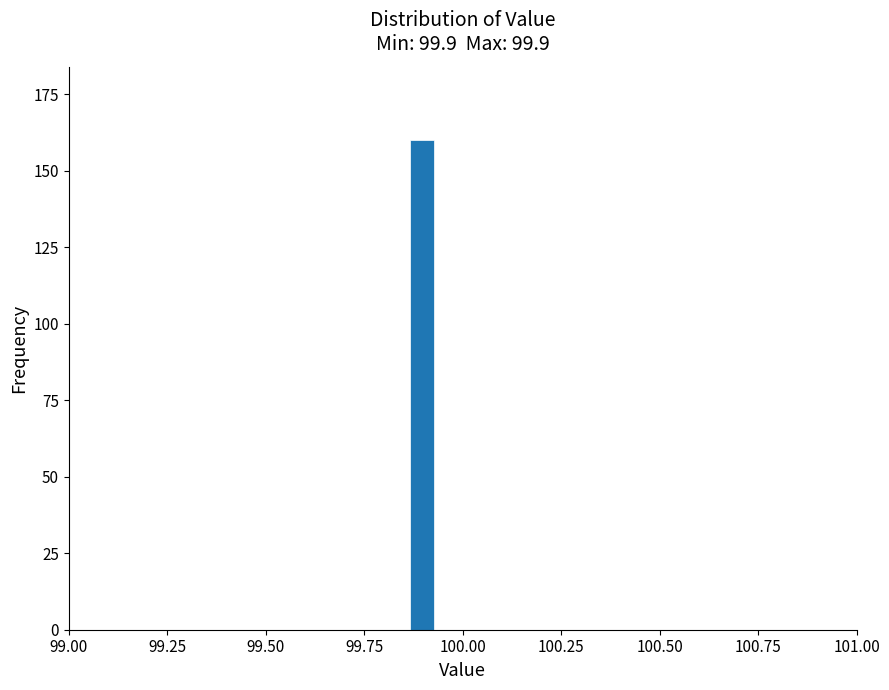

Read against the x-axis, roughly where is the centre of the tallest bar?

99.90